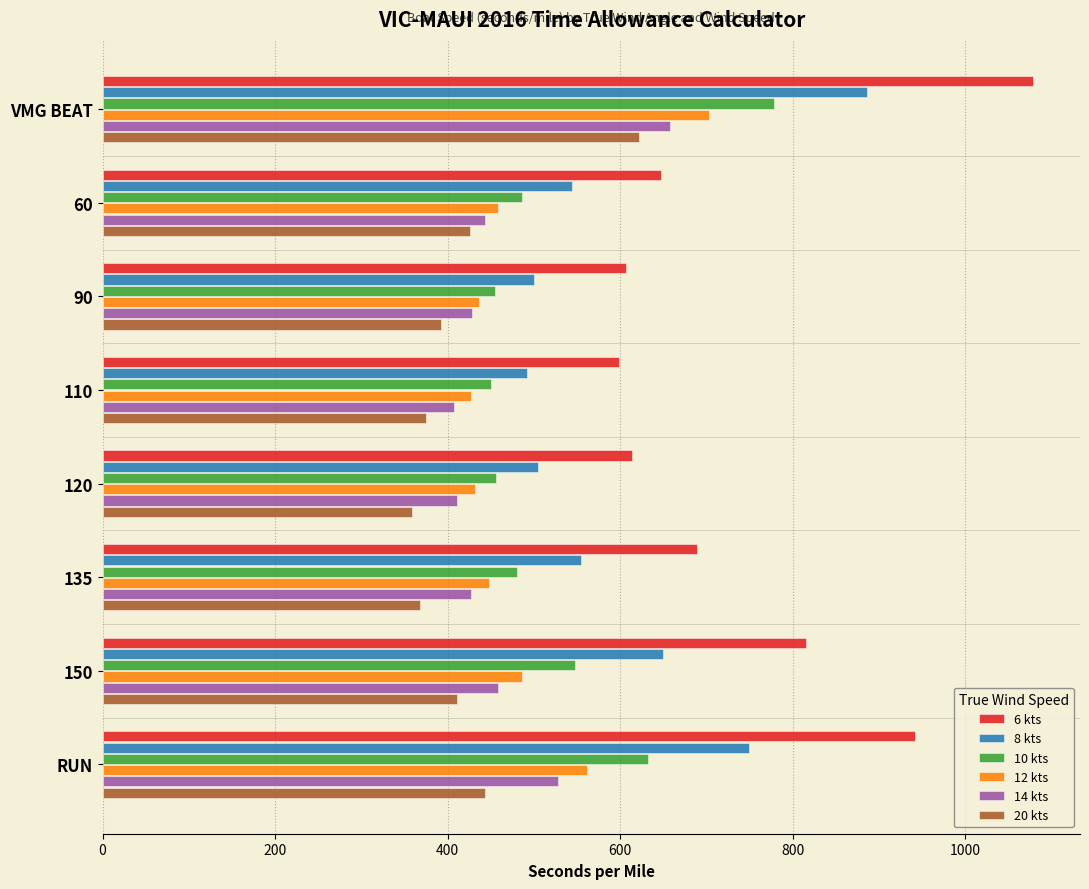

Where is 20 kts nearest to the value 490?

RUN